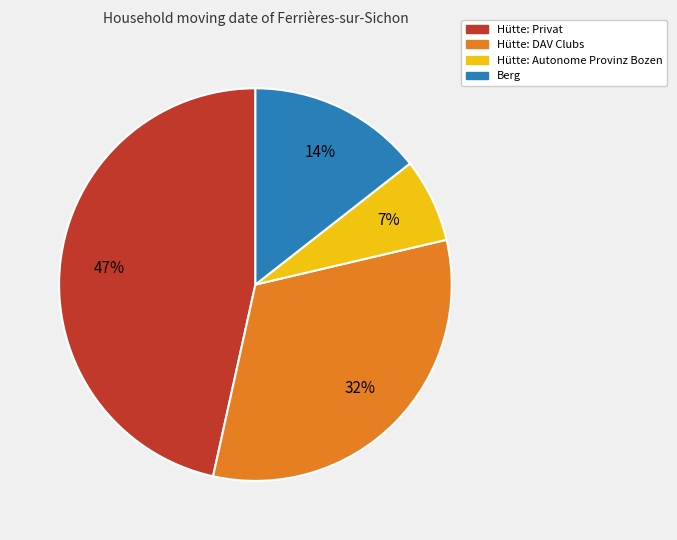

Is there a majority slice in this chart?

No